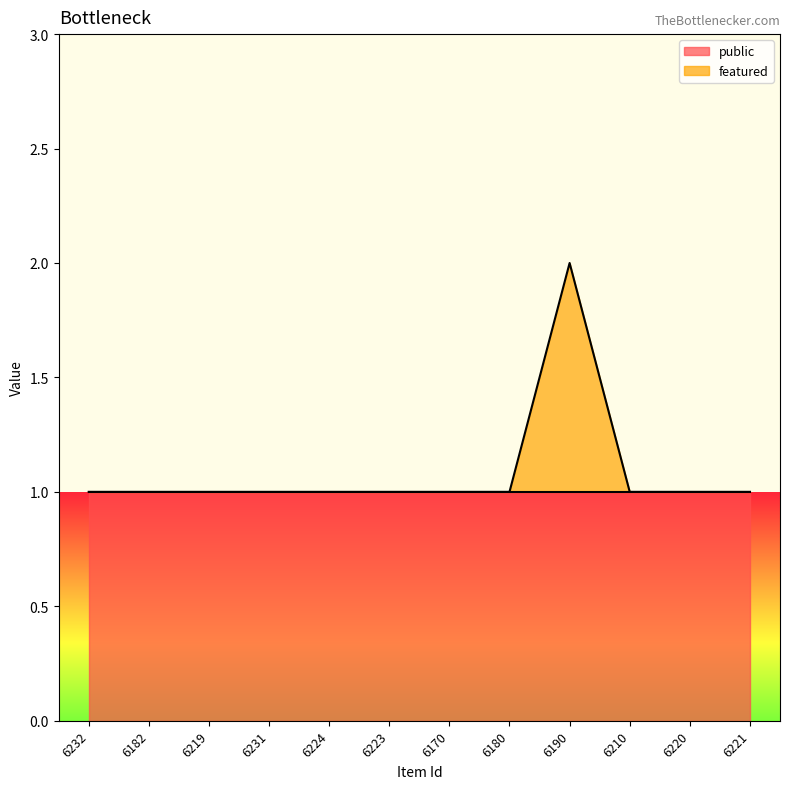

True or false: the data has more than 0 interior local peaks.

True